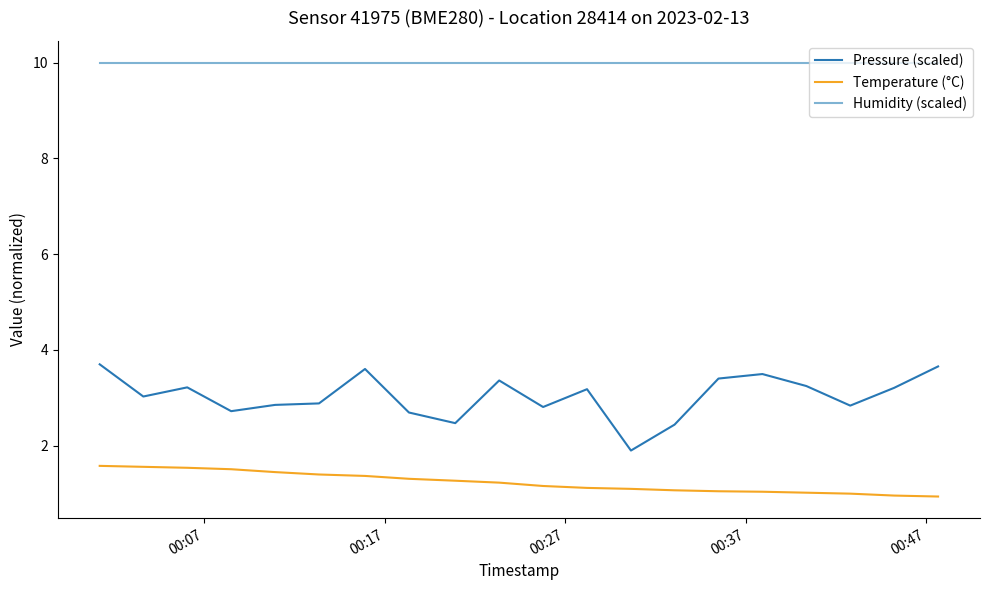

What is the difference between the maximum and minimum values in the Temperature (°C) series?

0.6